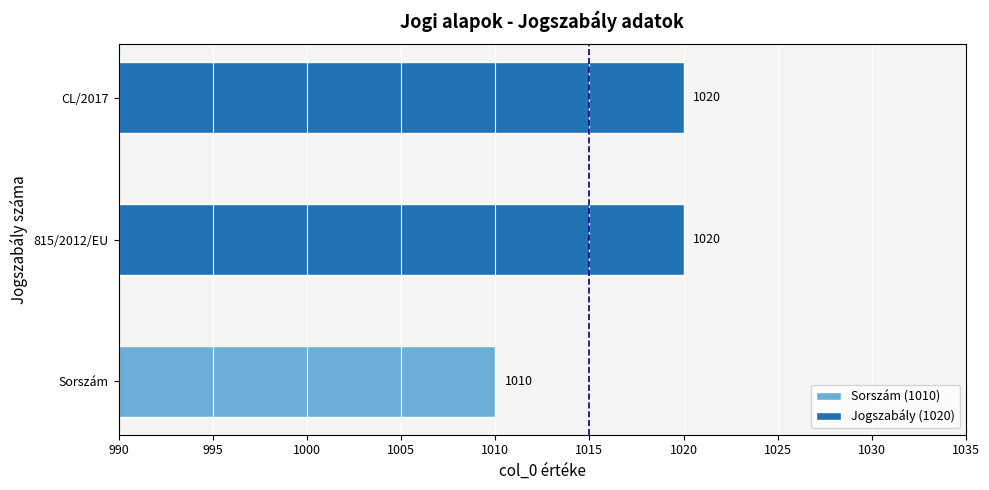

Count the number of categories in the chart.

3